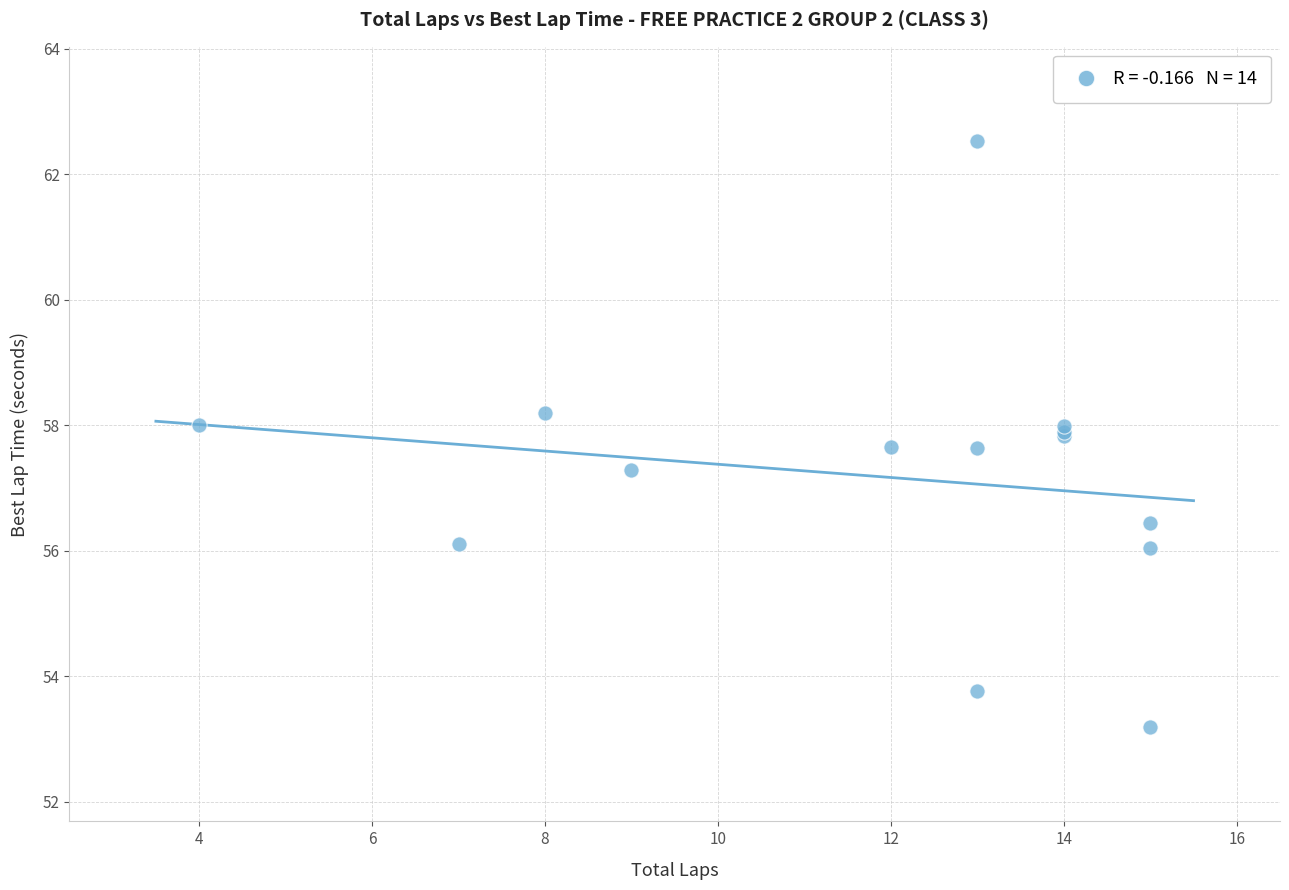

What Y value in the scatter plot is closest to 57?

57.3